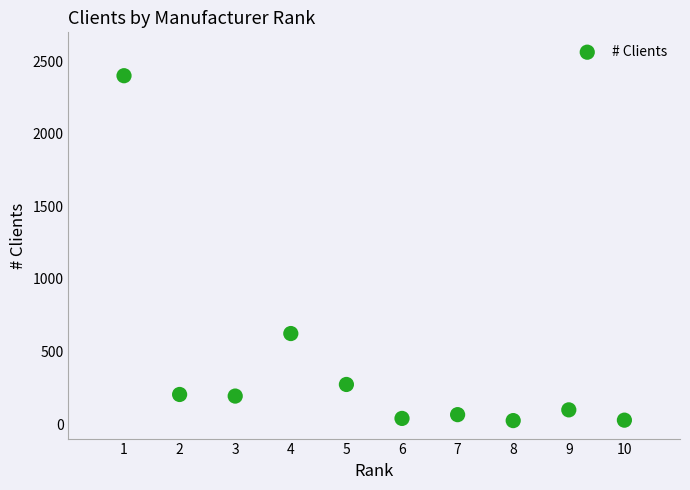

What is the range of X values (max minus min)?

9